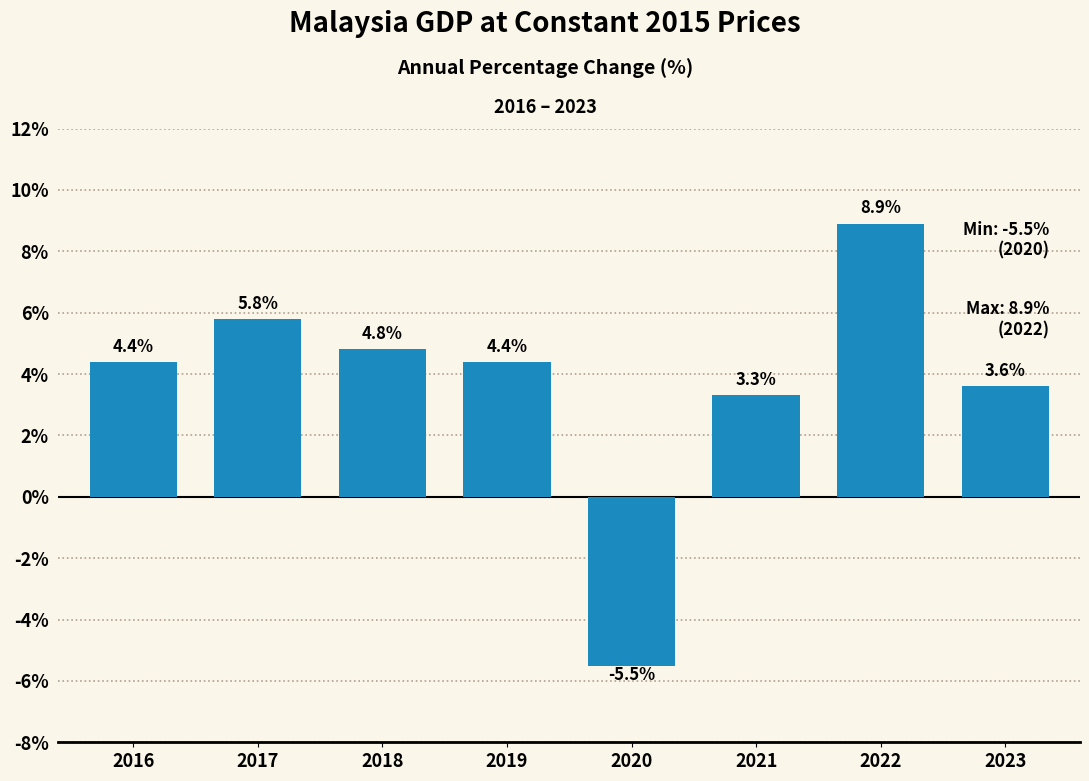

Reading right to left, list all the values displayed in this chart.

2023=3.6	2022=8.9	2021=3.3	2020=-5.5	2019=4.4	2018=4.8	2017=5.8	2016=4.4